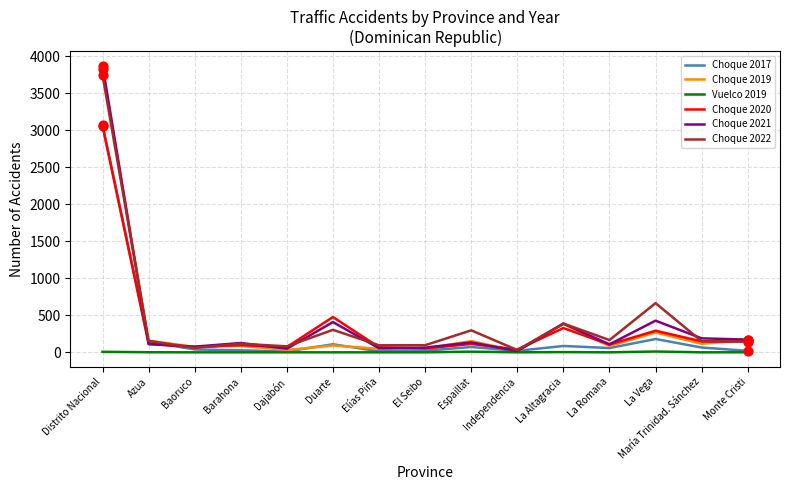

True or false: Choque 2017 has a value of 109 at Duarte.

True